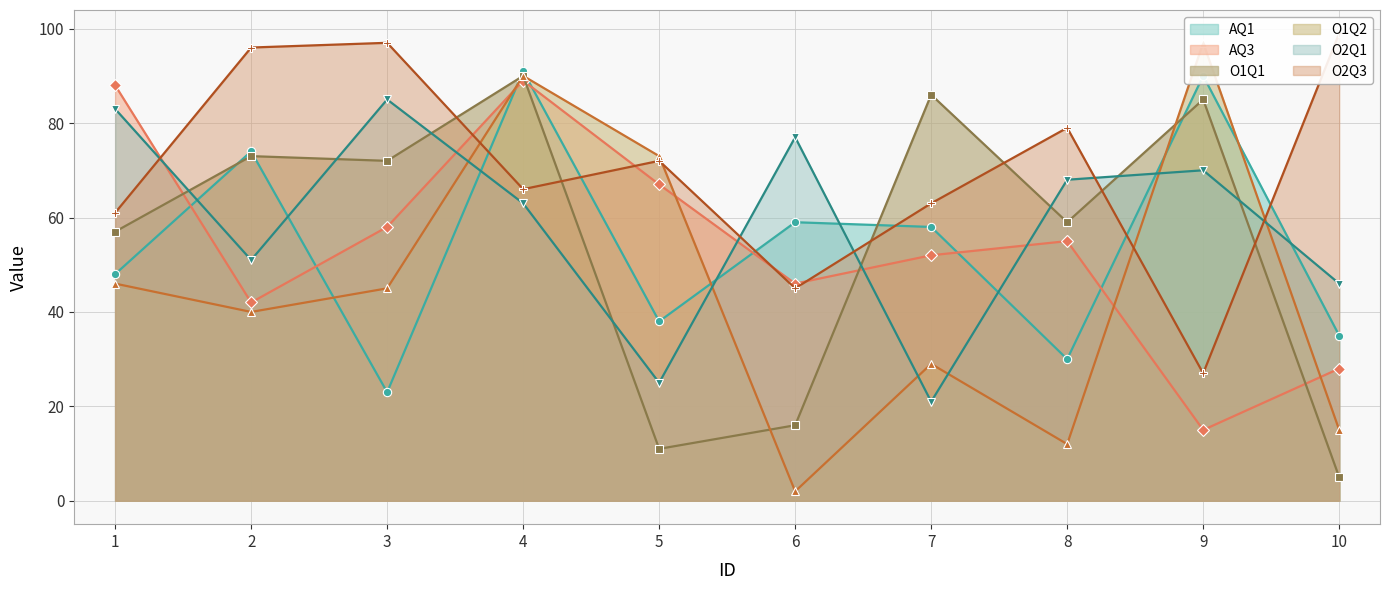

Rank the series at 8 from highest to lowest value.

O2Q3, O2Q1, O1Q1, AQ3, AQ1, O1Q2